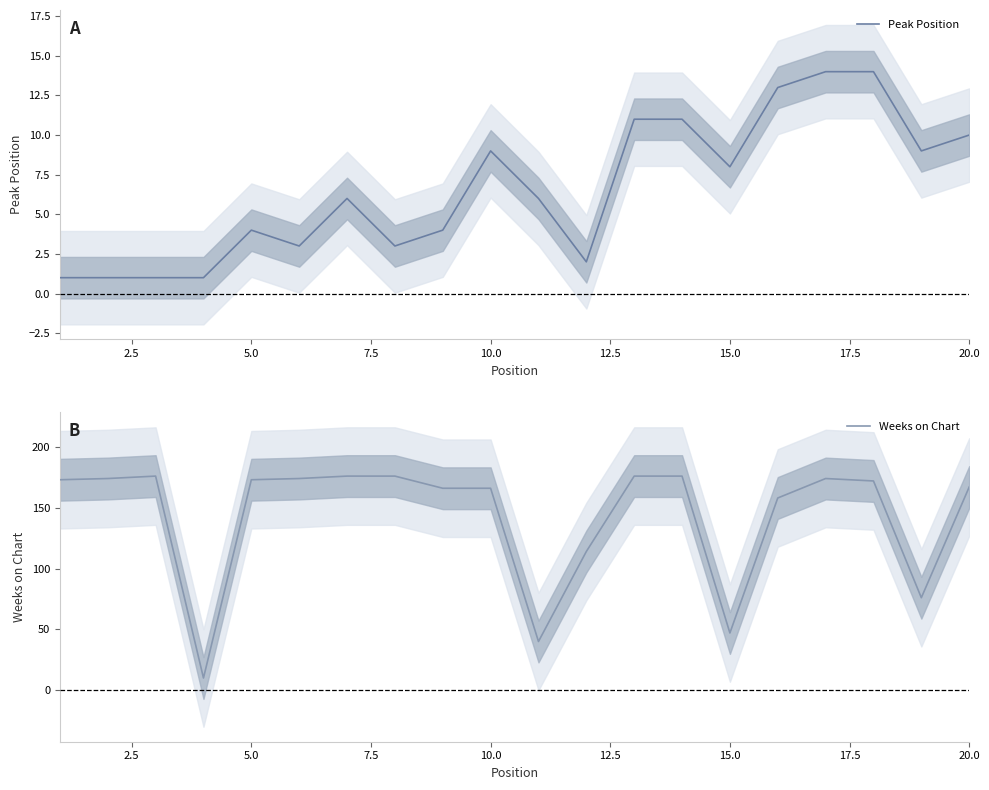

The value of Peak Position at 20.0 is 7. True or false?

False